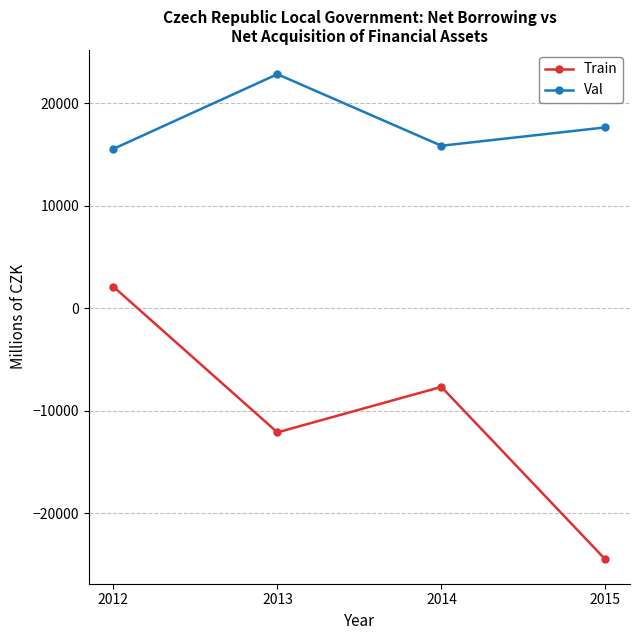

What value does the Train series have at 2014?

-7693